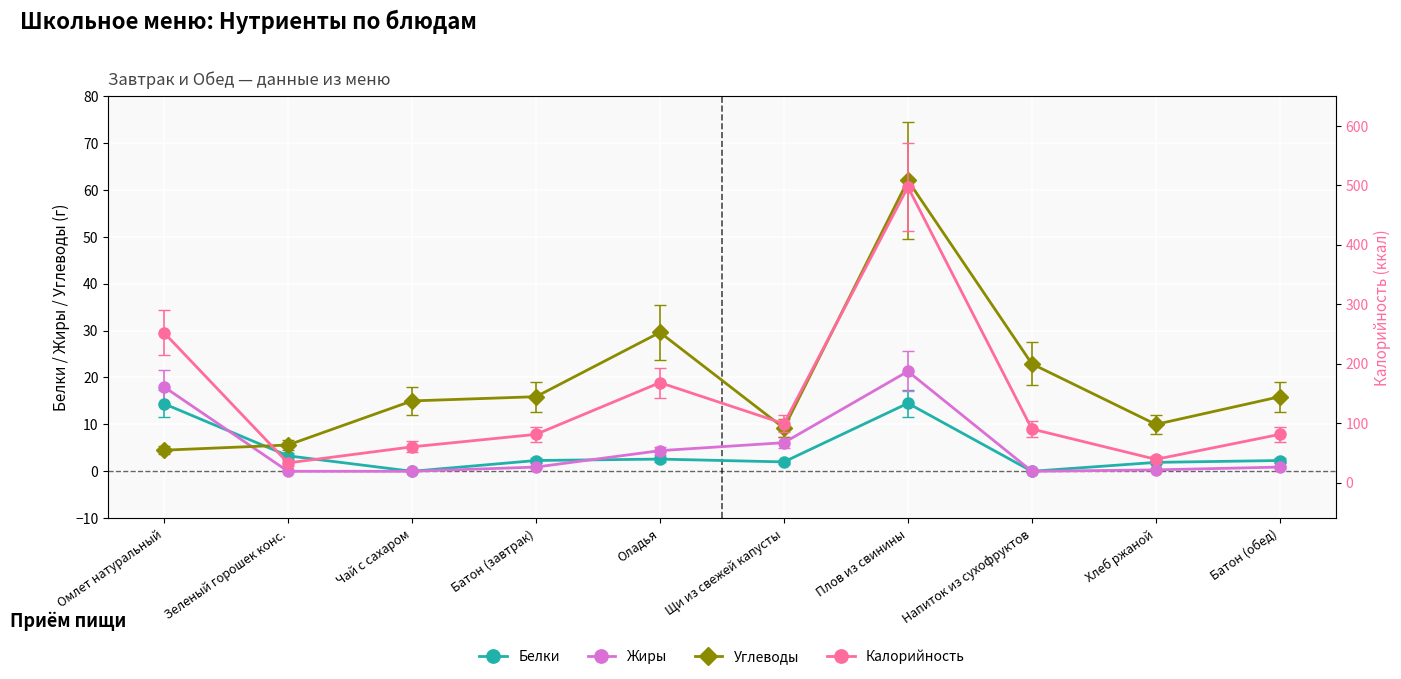

Is it true that Белки equals 7.7 at Напиток из сухофруктов?

False